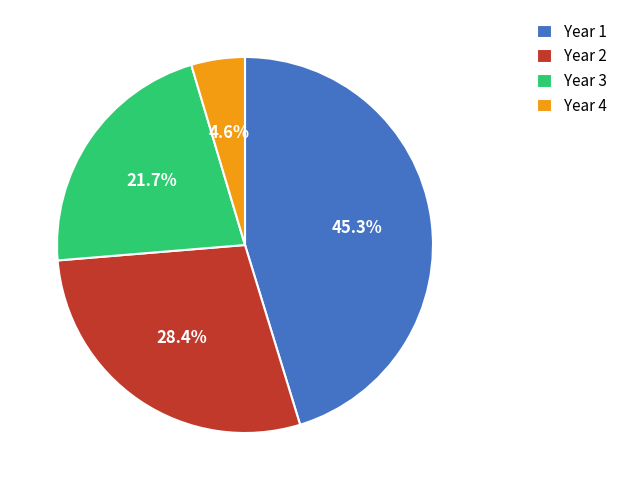

How many slices are in this pie chart?

4